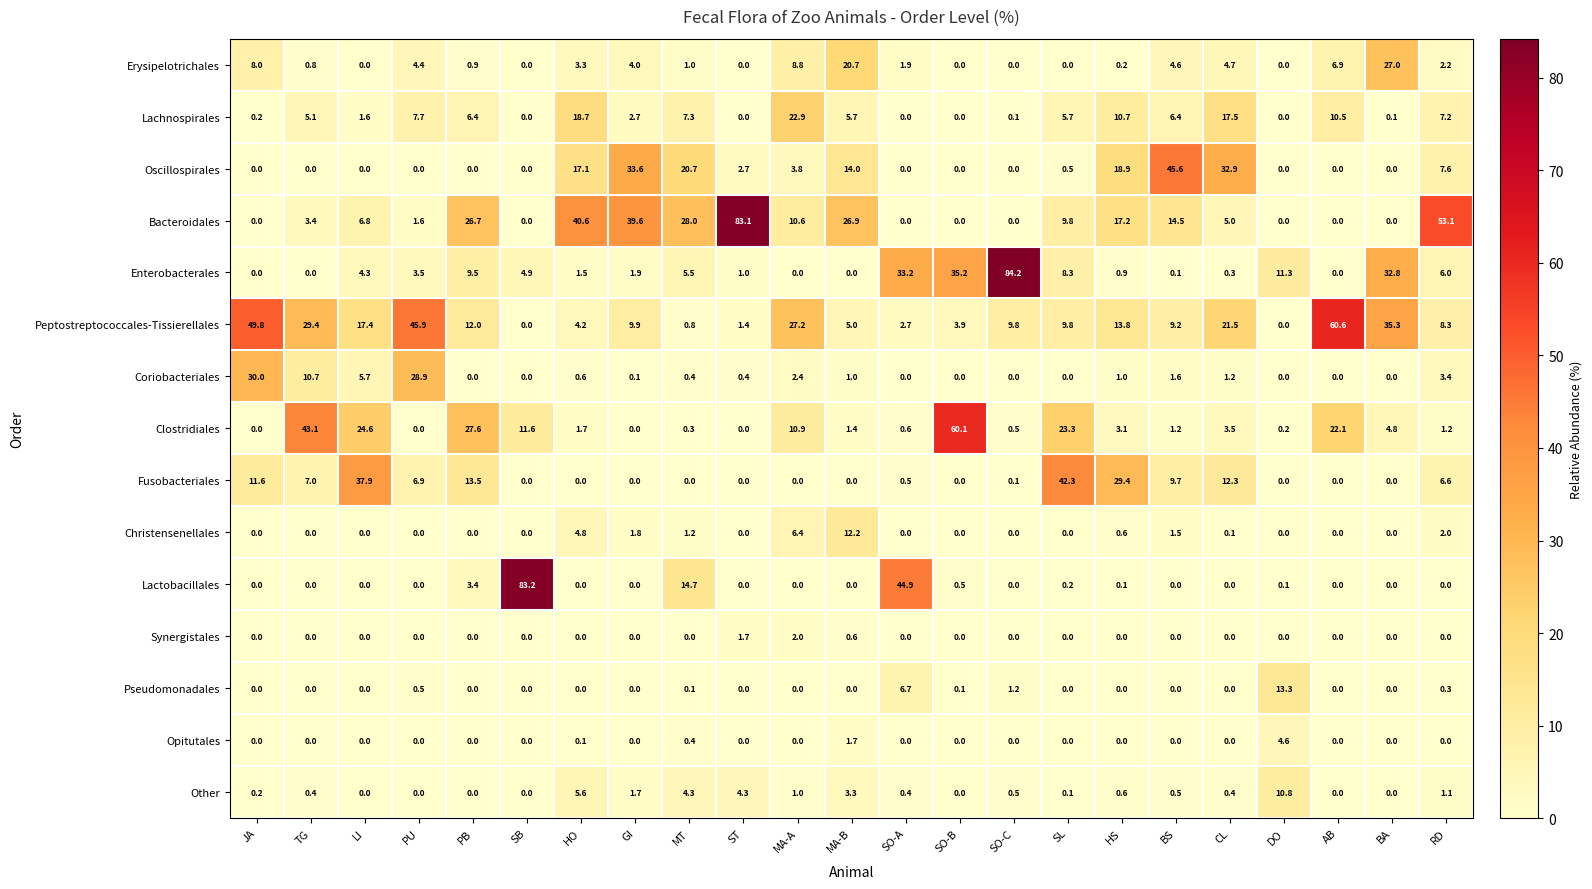

Where is Enterobacterales nearest to the value 42?

SO-B